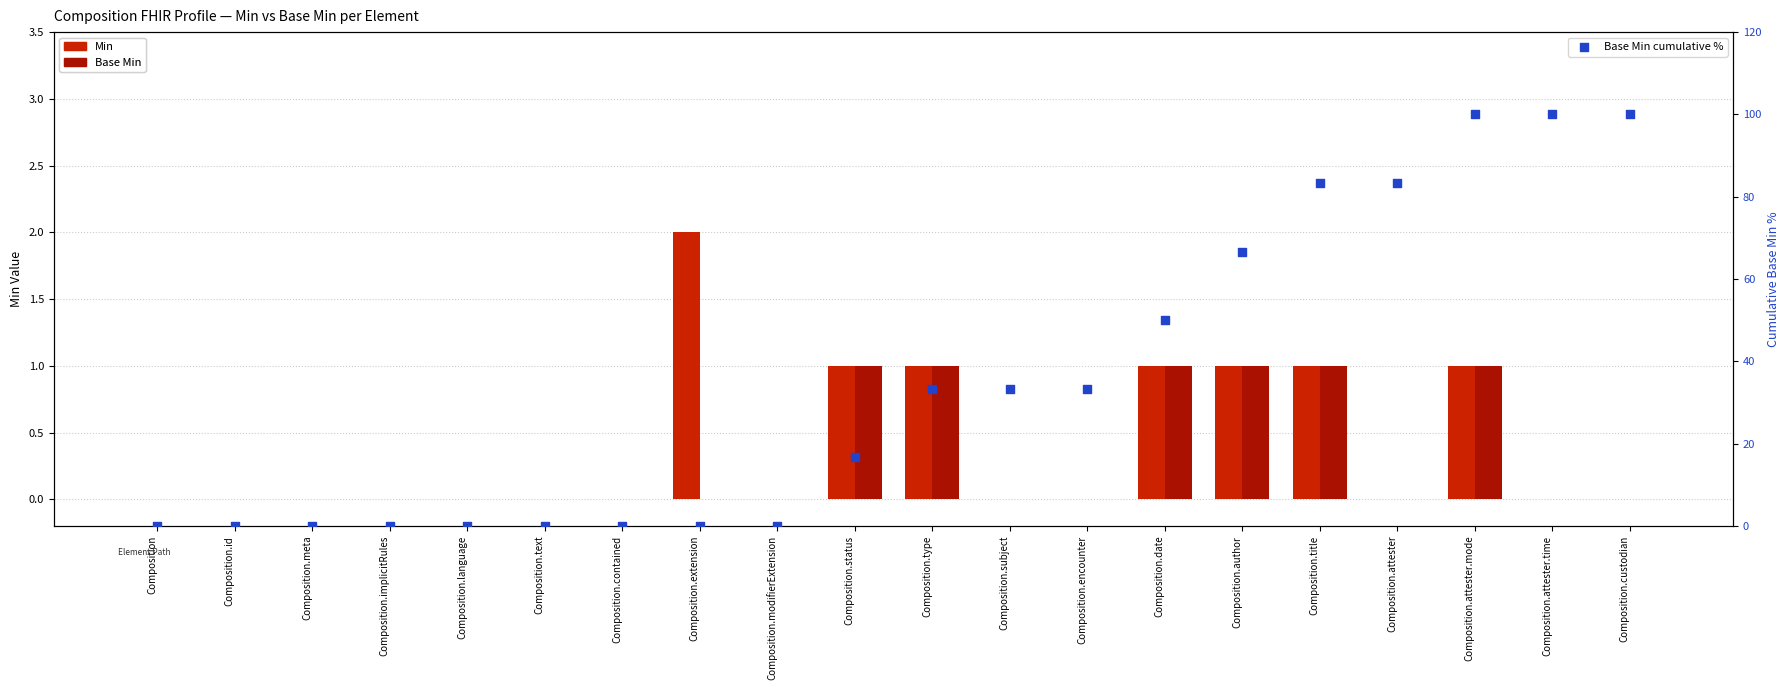

At which category is the sum across all series the highest?

Composition.attester.mode